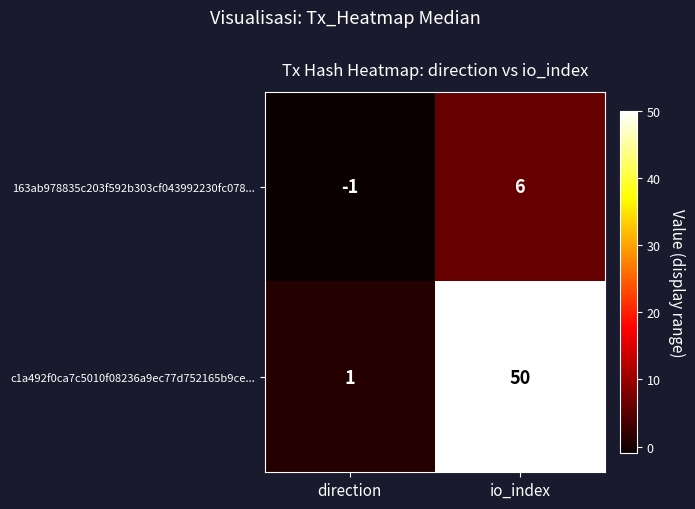

The c1a492f0ca7c5010f08236a9ec77d752165b9ce... series shows 85 at io_index. True or false?

False